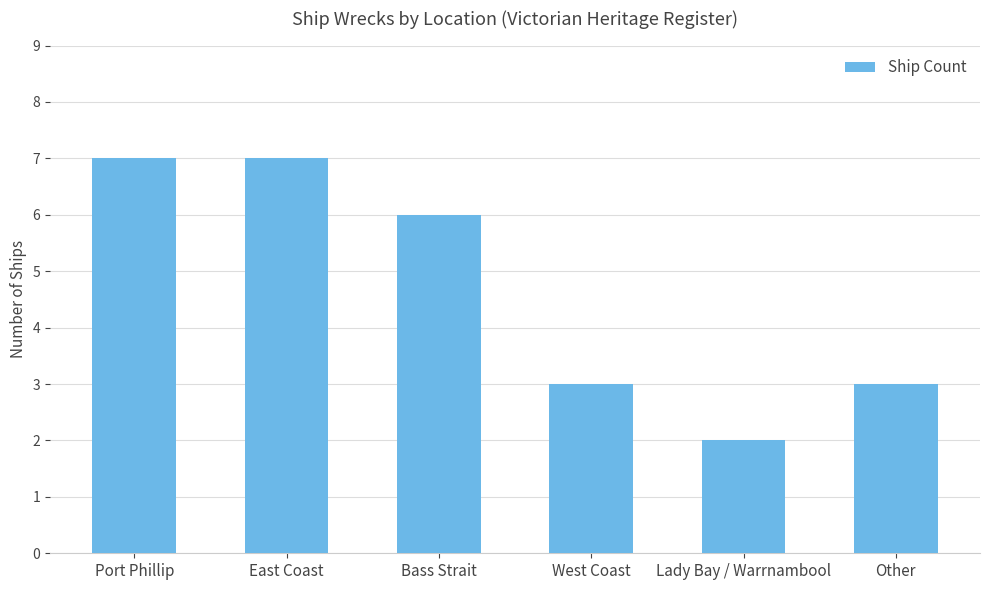

How many values are between 3 and 7?

5